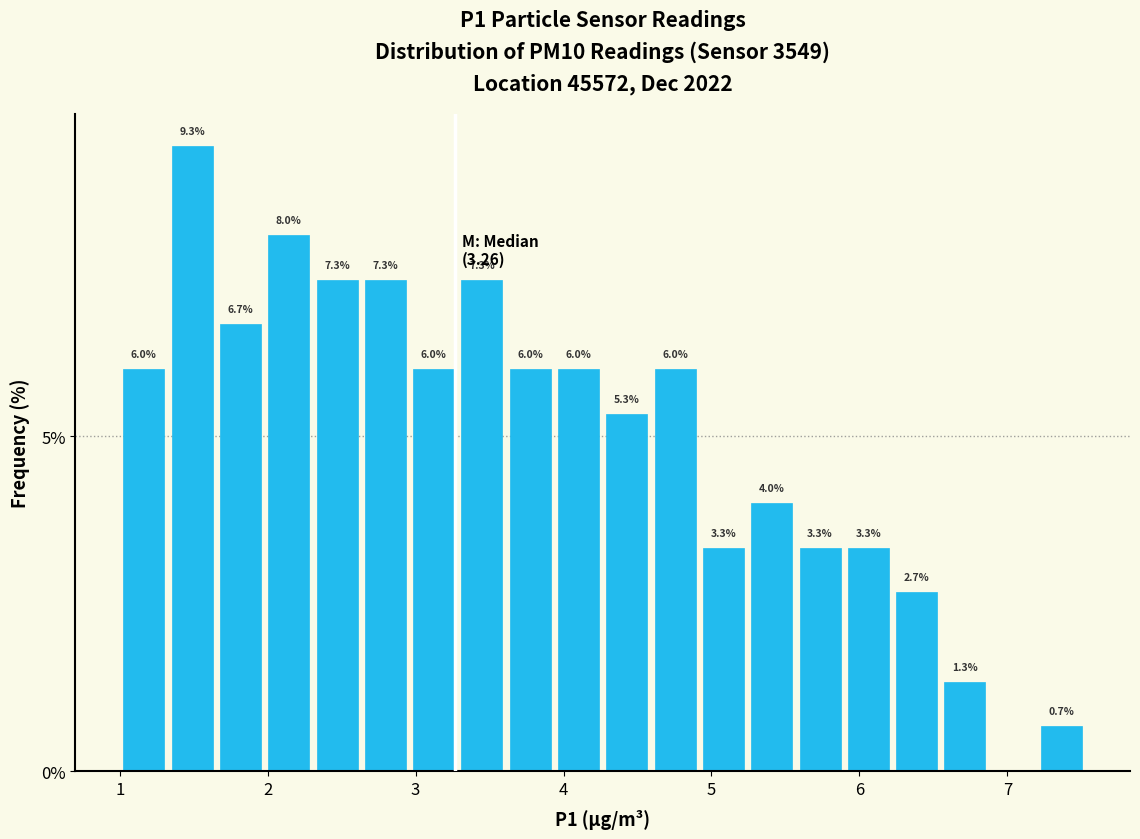

Around what value on the x-axis is the tallest bar? Give the approximate position of its centre, as read against the axis.

1.5